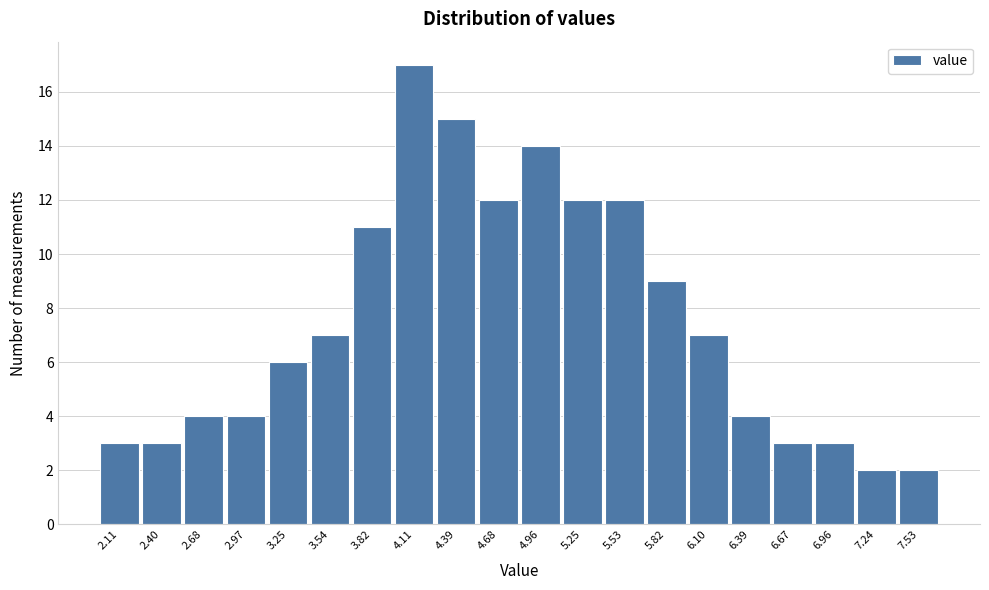

Reading left to right, transcribe this chart: for each bar, give the range it covers on the x-axis and its height. Neither the bar edges nor the heights are printed on the chart, so give them approximately, as read against the axes.

1.970 to 2.255: 3
2.255 to 2.540: 3
2.540 to 2.825: 4
2.825 to 3.110: 4
3.110 to 3.395: 6
3.395 to 3.680: 7
3.680 to 3.965: 11
3.965 to 4.250: 17
4.250 to 4.535: 15
4.535 to 4.820: 12
4.820 to 5.105: 14
5.105 to 5.390: 12
5.390 to 5.675: 12
5.675 to 5.960: 9
5.960 to 6.245: 7
6.245 to 6.530: 4
6.530 to 6.815: 3
6.815 to 7.100: 3
7.100 to 7.385: 2
7.385 to 7.670: 2